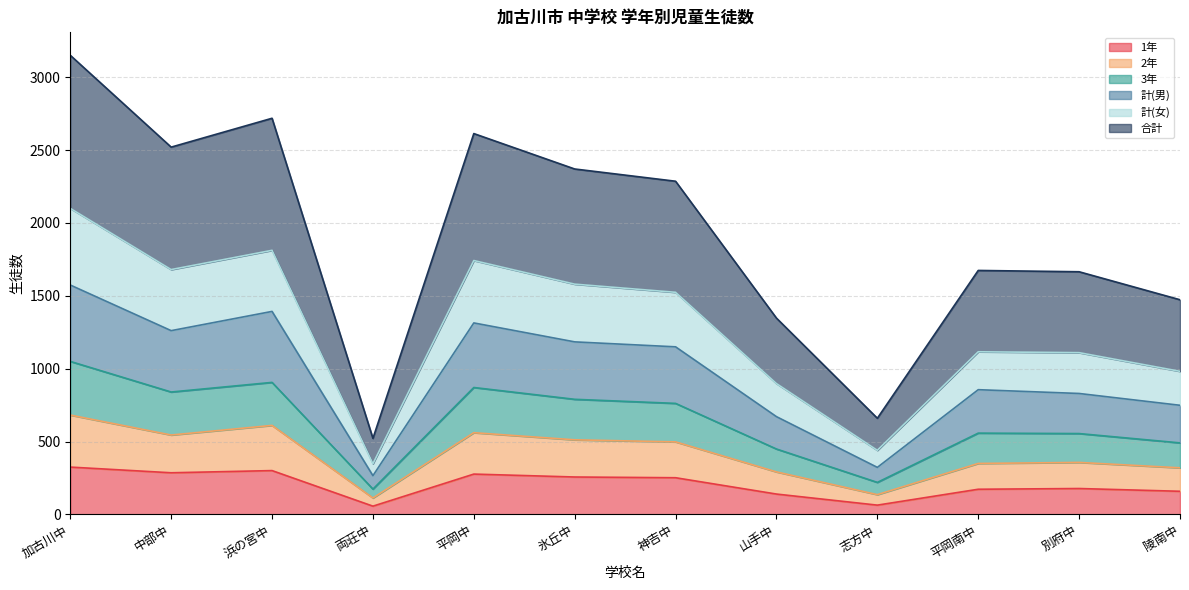

At which category is the sum across all series the highest?

加古川中